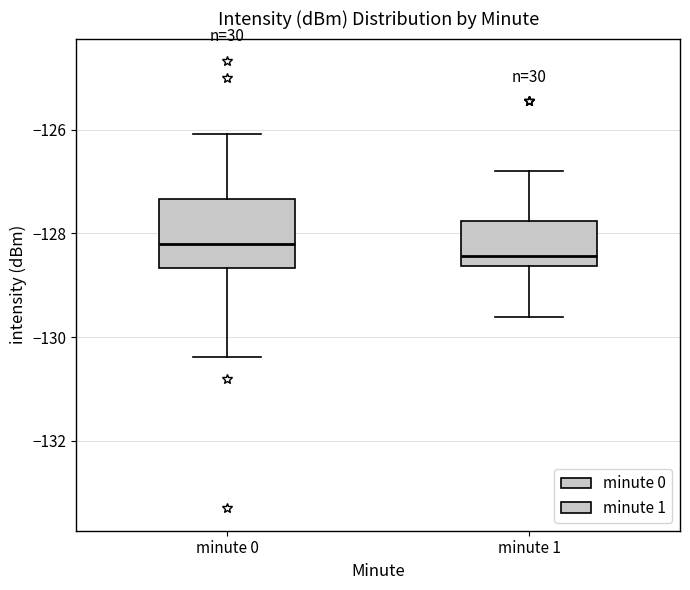

Which box's median line is the highest?

minute 0